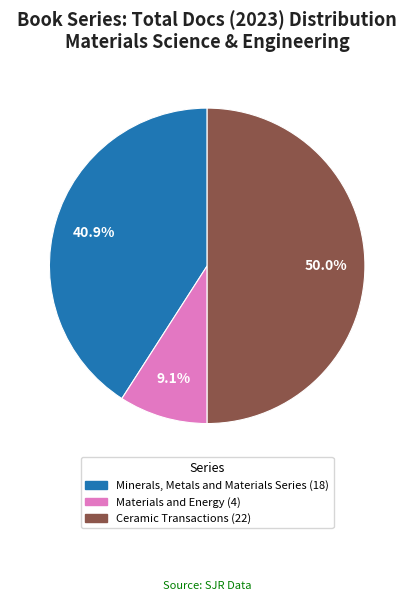

The Minerals, Metals and Materials Series slice represents 52% of the pie. True or false?

False